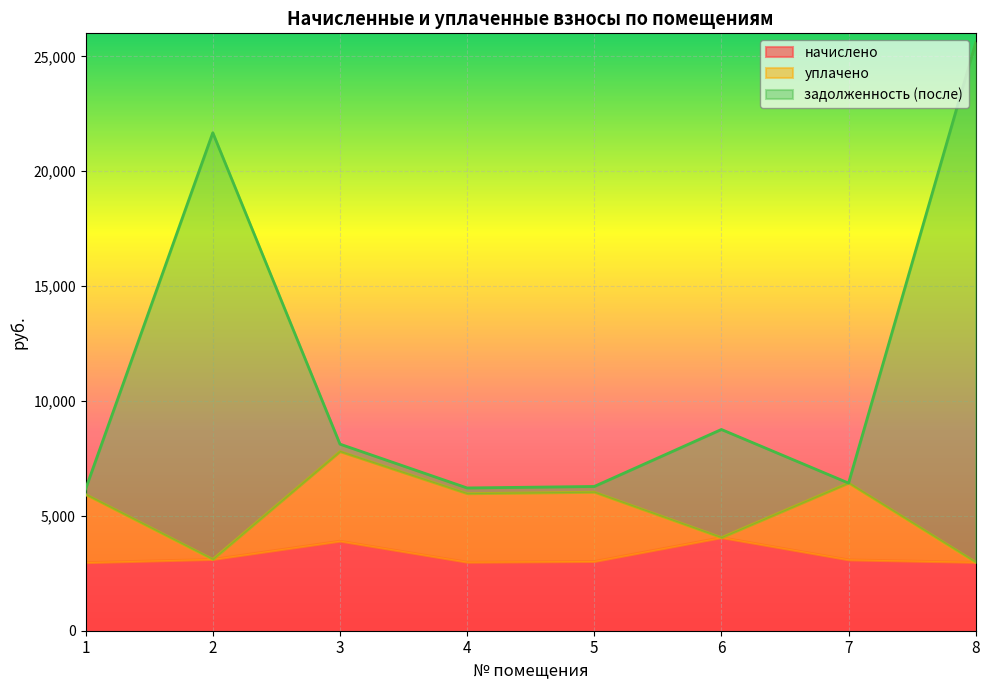

The value of начислено at 4 is 5036.5. True or false?

False